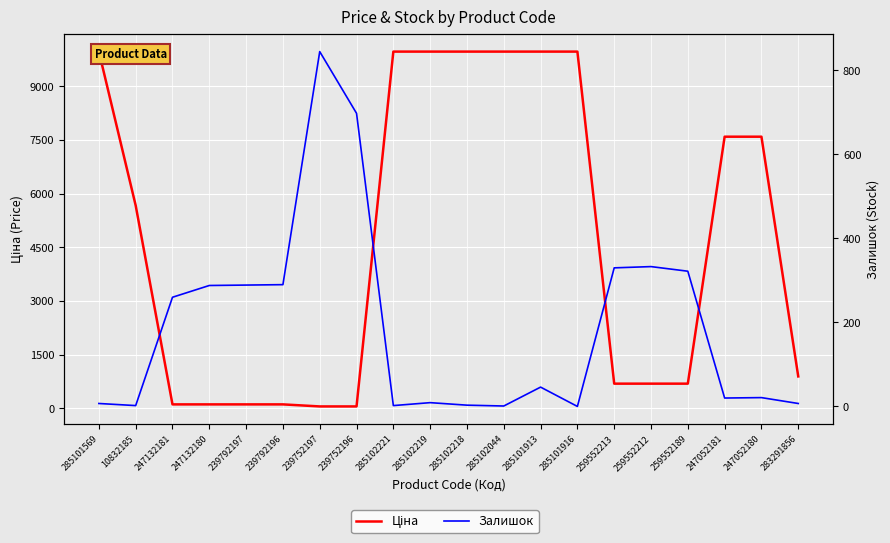

Rank the categories by Залишок value from highest to lowest.

239752197, 239752196, 259552212, 259552213, 259552189, 239792196, 239792197, 247132180, 247132181, 285101913, 247052180, 247052181, 285102219, 285101569, 283291856, 285102218, 10832185, 285102221, 285102044, 285101916